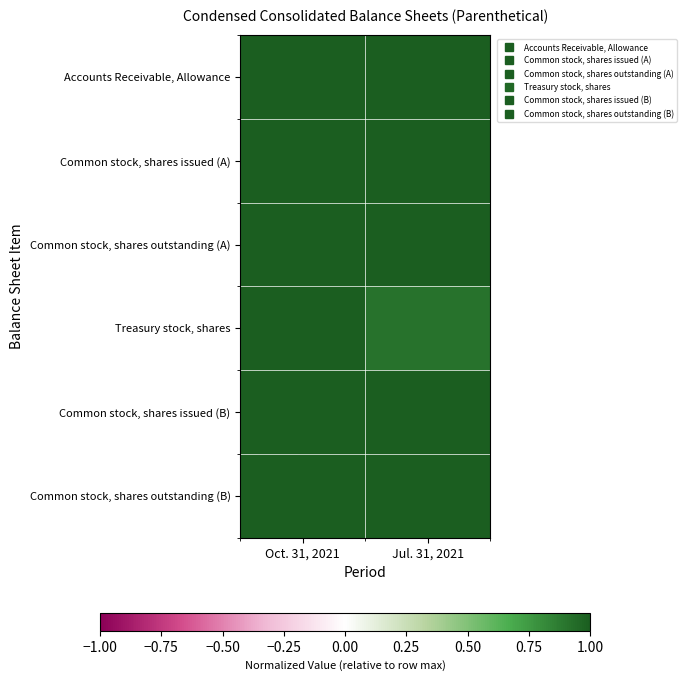

Count the number of data series in this chart.

6